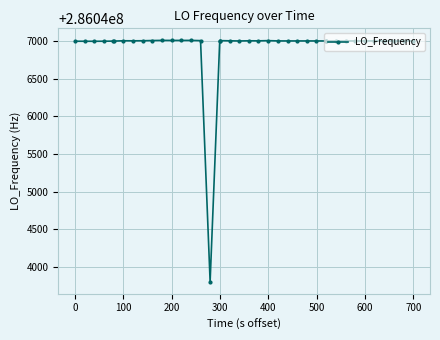

What is the difference between the maximum and minimum values?

3203.0